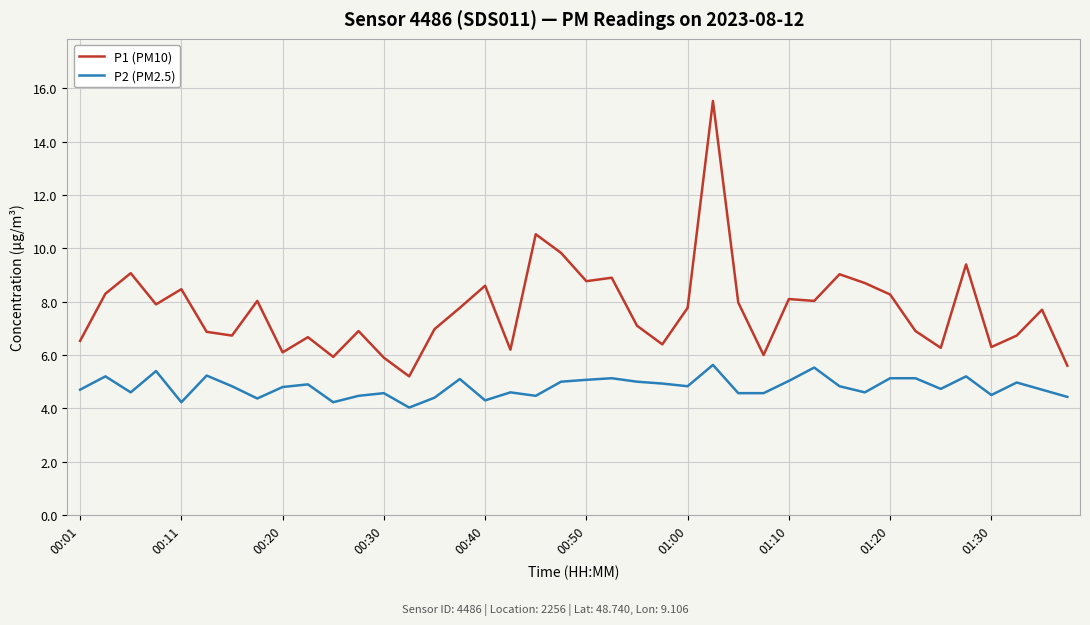

Which series has the widest spread of values?

P1 (PM10)